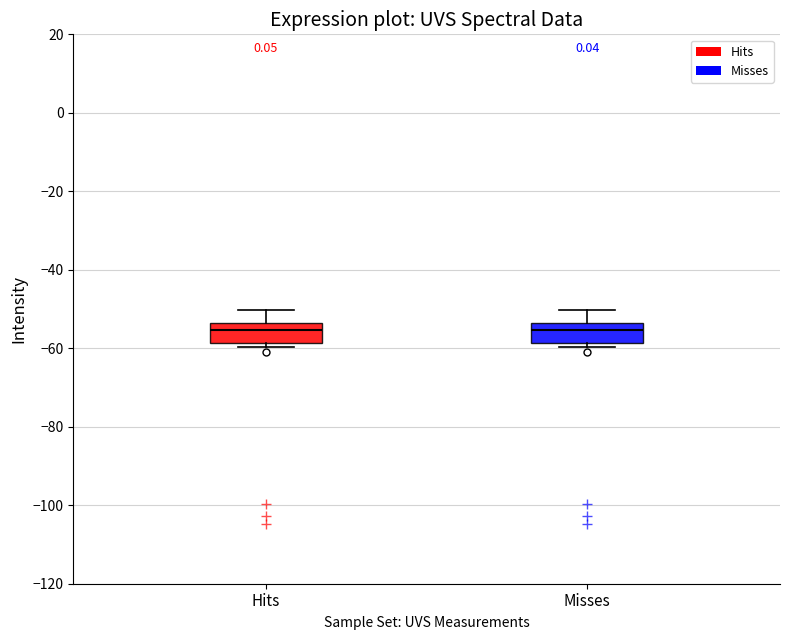

Where does the median line of the box for Hits sit on the y-axis? The values are not printed on the chart, so give them approximately, as read against the axis.

-56